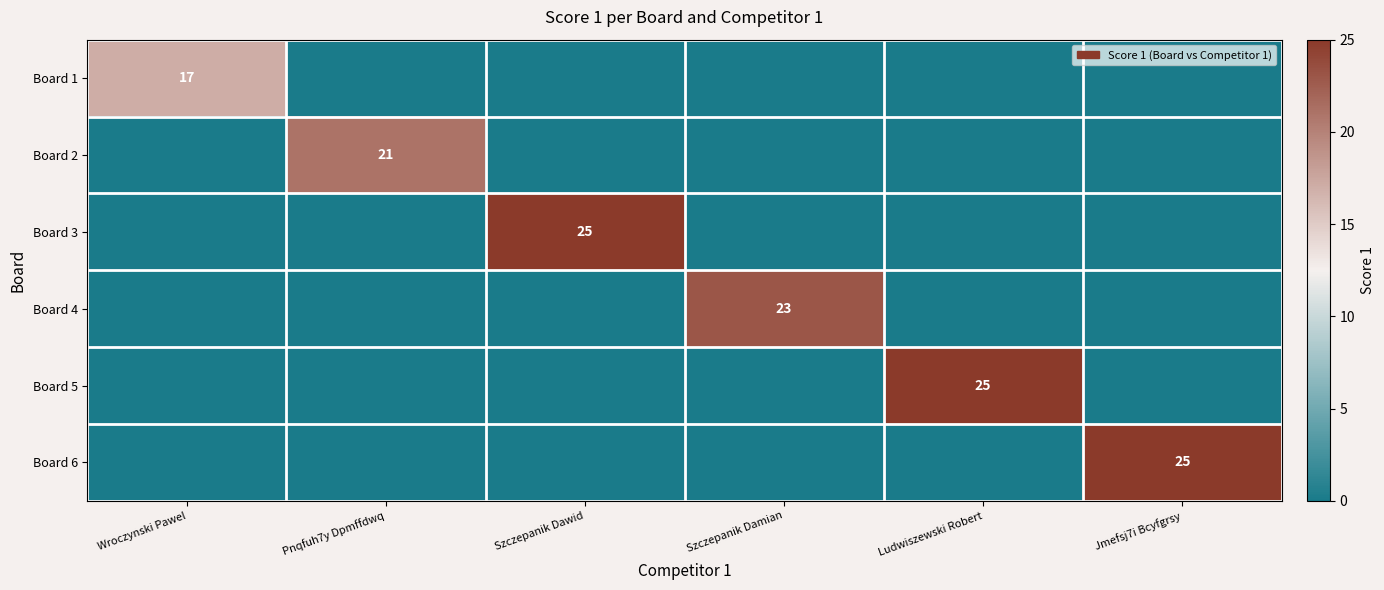

At how many categories does at least one series exceed 23?

3